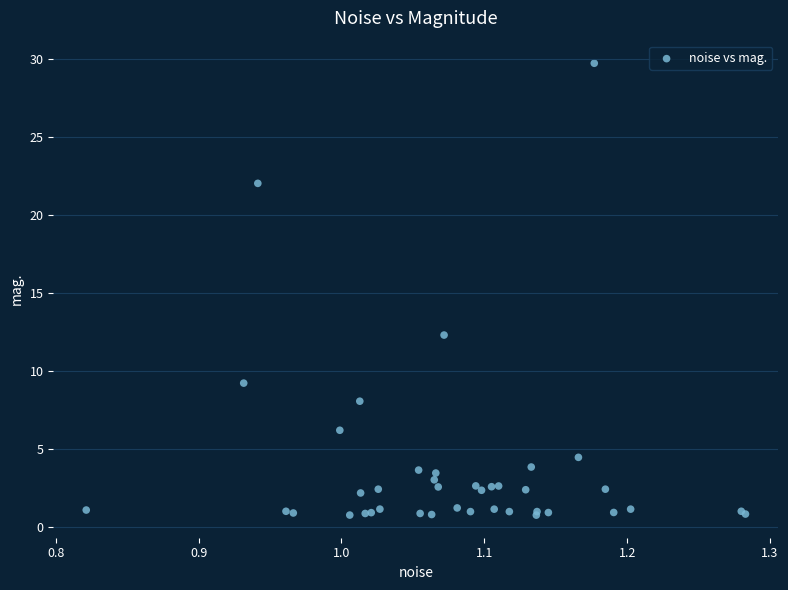

What Y value in the scatter plot is closest to 15?

12.3